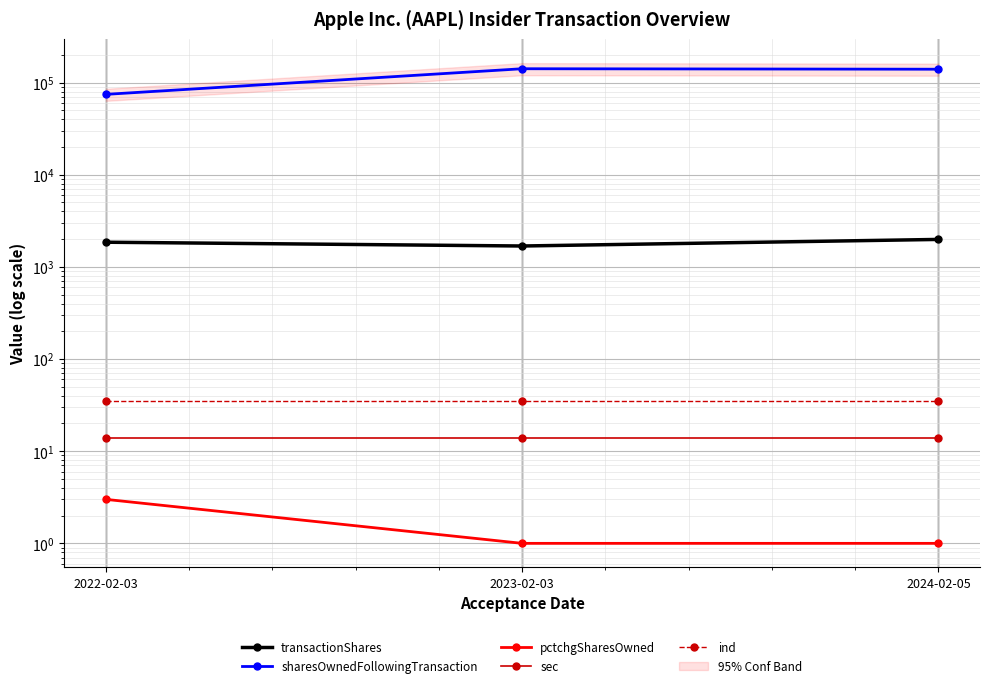

The value of sharesOwnedFollowingTransaction at 2022-02-03 is 101500. True or false?

False